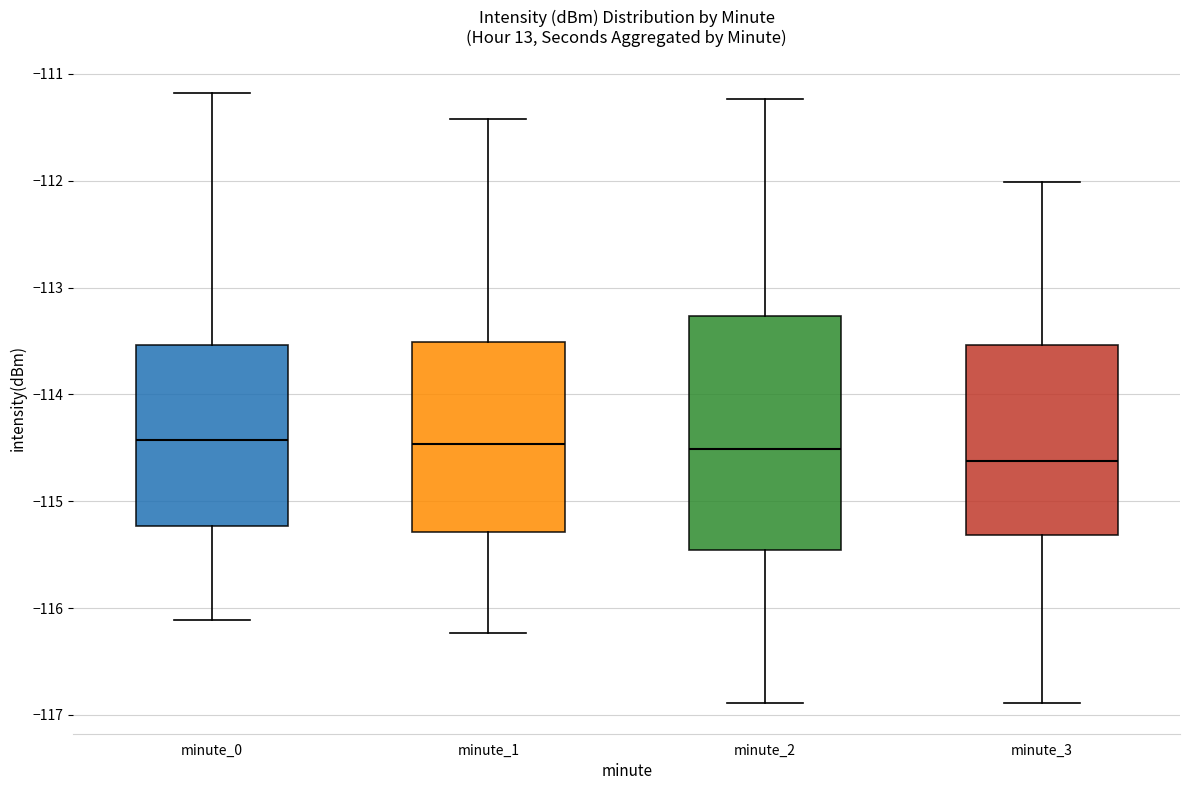

Reading left to right, transcribe this box plot: for each box, give where its median line is, the range the box spans, and where its two whiskers end, as read against the y-axis. The values are not printed on the chart, so give them approximately, as read against the axis.

minute_0: median -114.4, box -115.2 to -113.5, whiskers -116.1 to -111.2
minute_1: median -114.5, box -115.3 to -113.5, whiskers -116.2 to -111.4
minute_2: median -114.5, box -115.5 to -113.3, whiskers -116.9 to -111.2
minute_3: median -114.6, box -115.3 to -113.5, whiskers -116.9 to -112.0